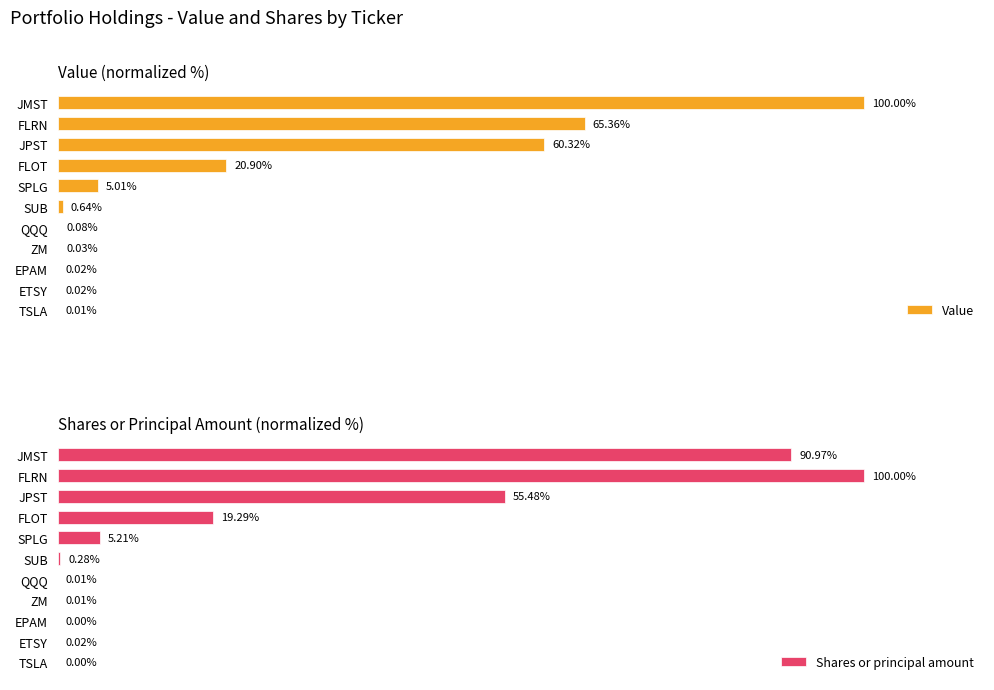

How many groups of bars are there?

11